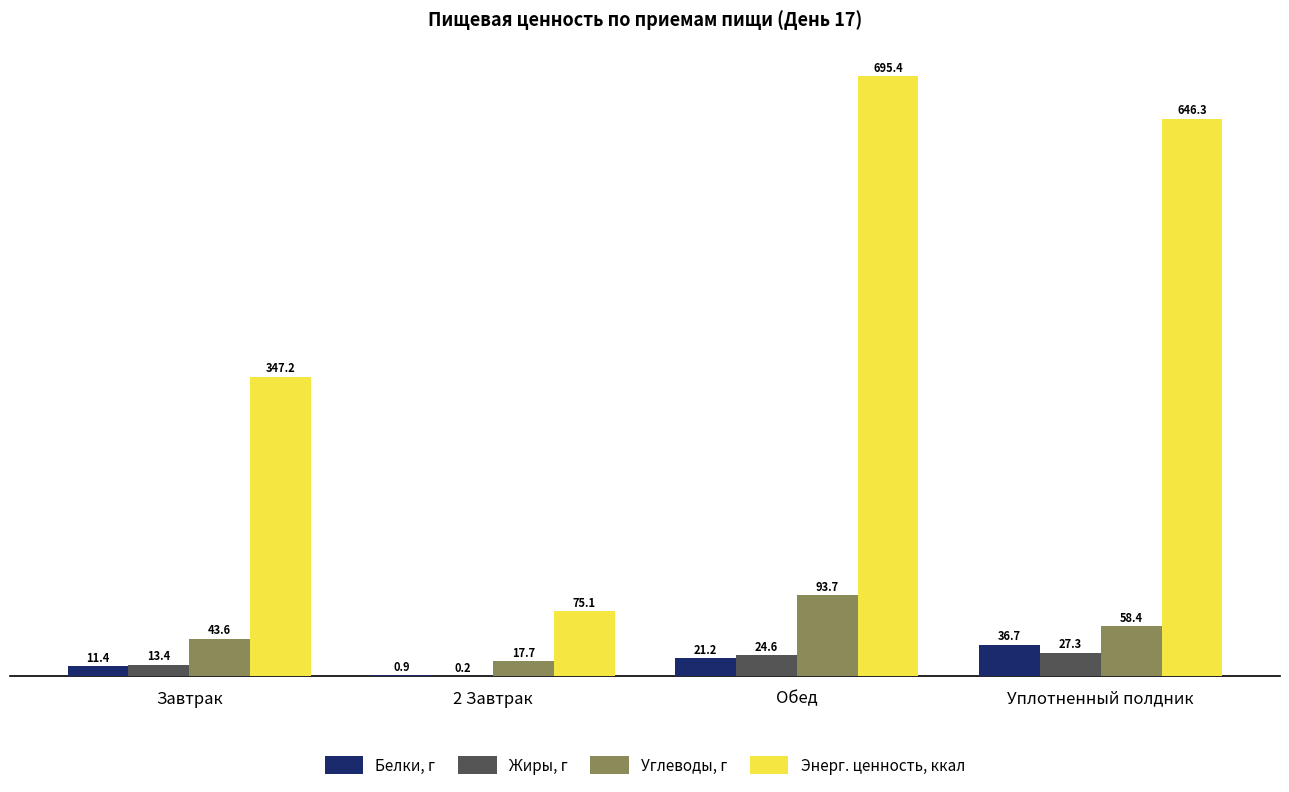

Which series has the widest spread of values?

Энерг. ценность, ккал